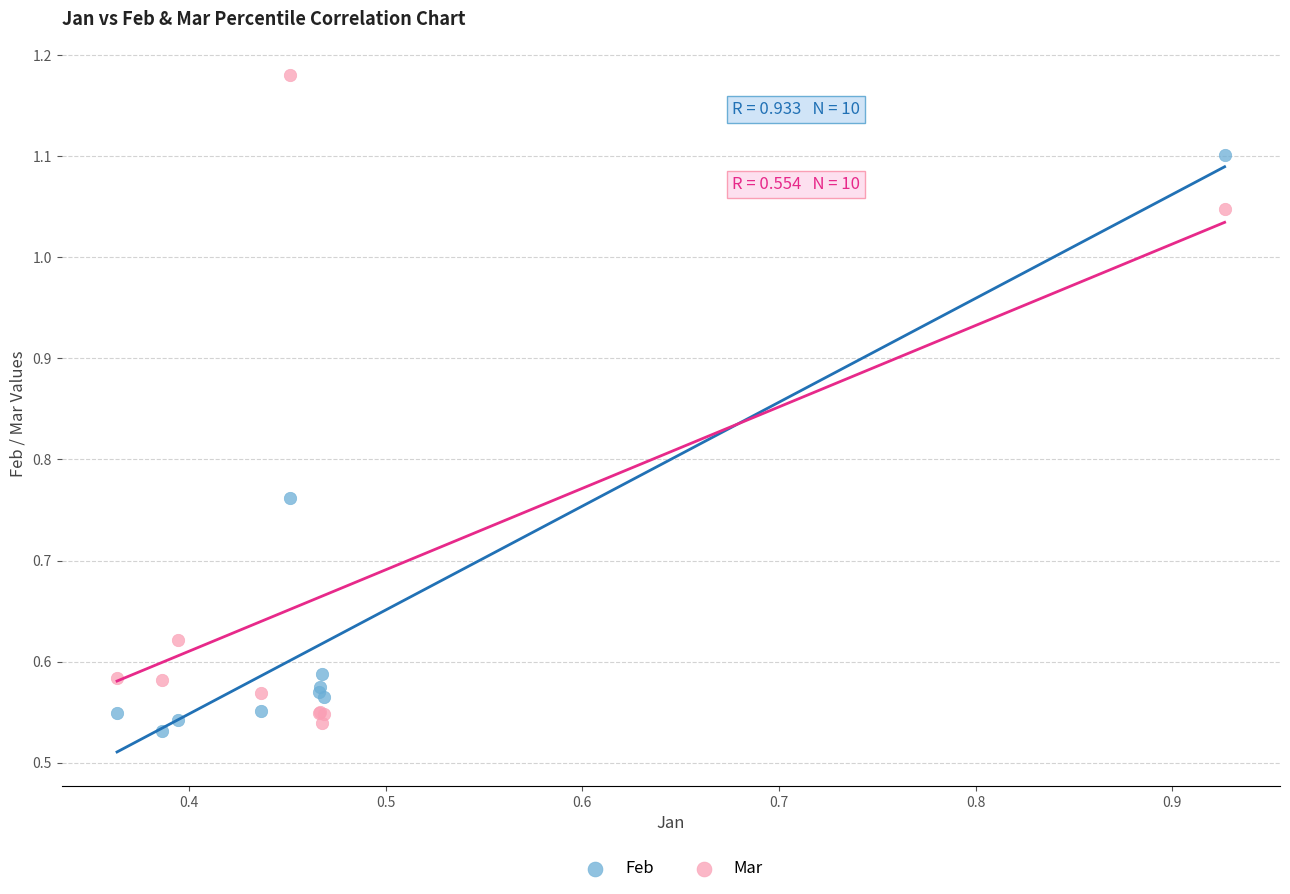

Which series has the widest spread of Y values?

Mar